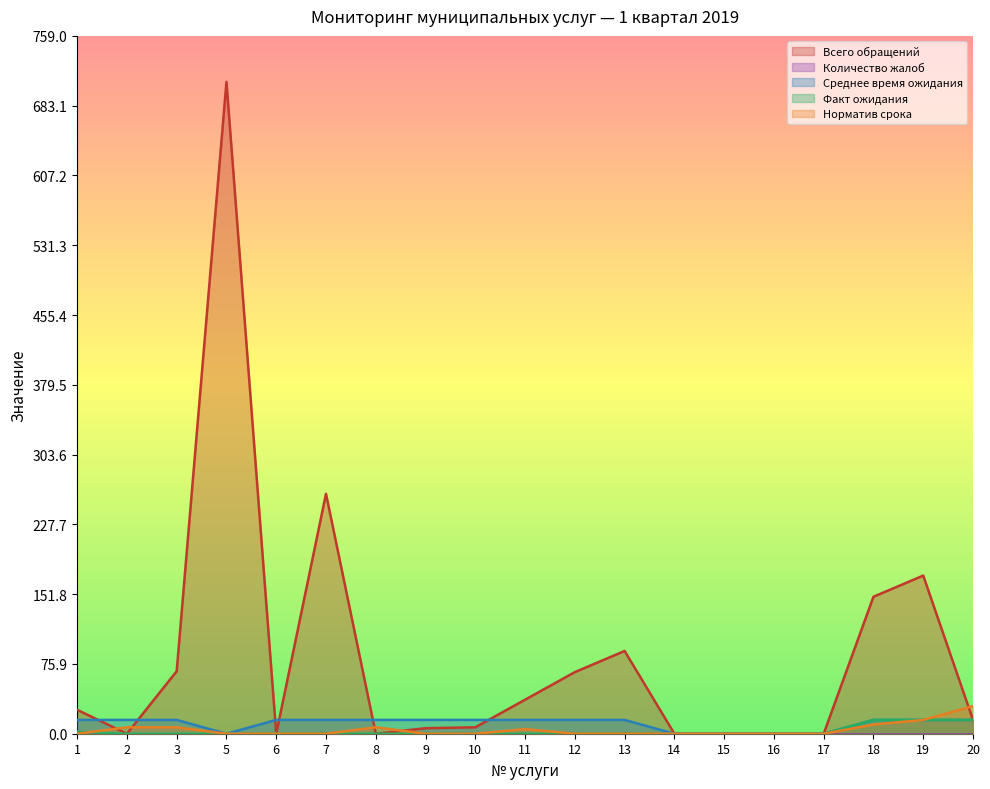

Which series has the largest range (max minus min)?

Всего обращений